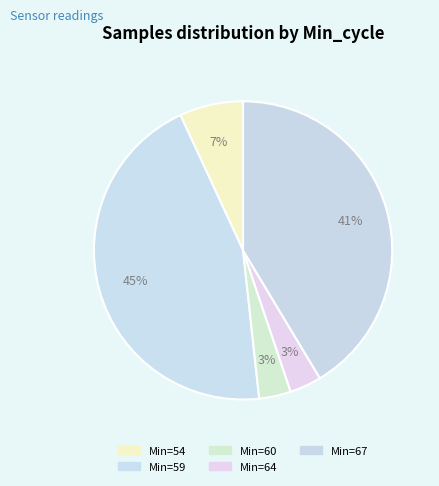

Count the number of slices in the pie.

5